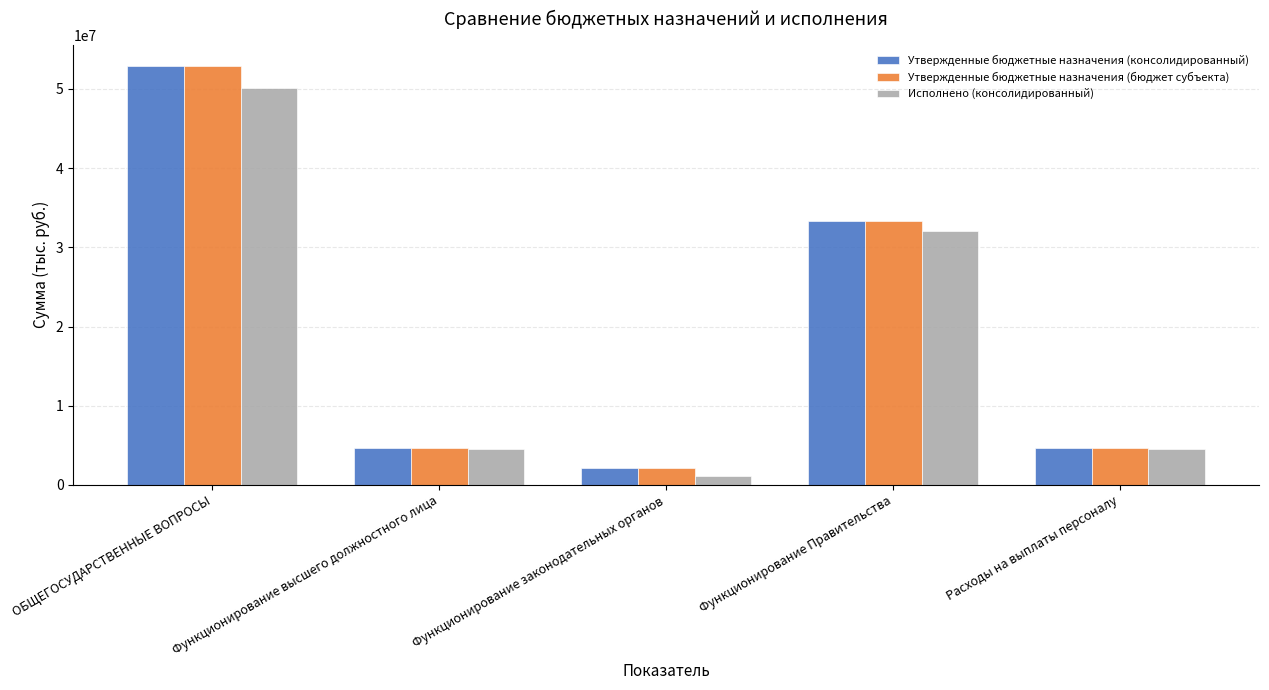

What is the sum of the Исполнено (консолидированный) values at Функционирование законодательных органов and ОБЩЕГОСУДАРСТВЕННЫЕ ВОПРОСЫ?

51272247.1